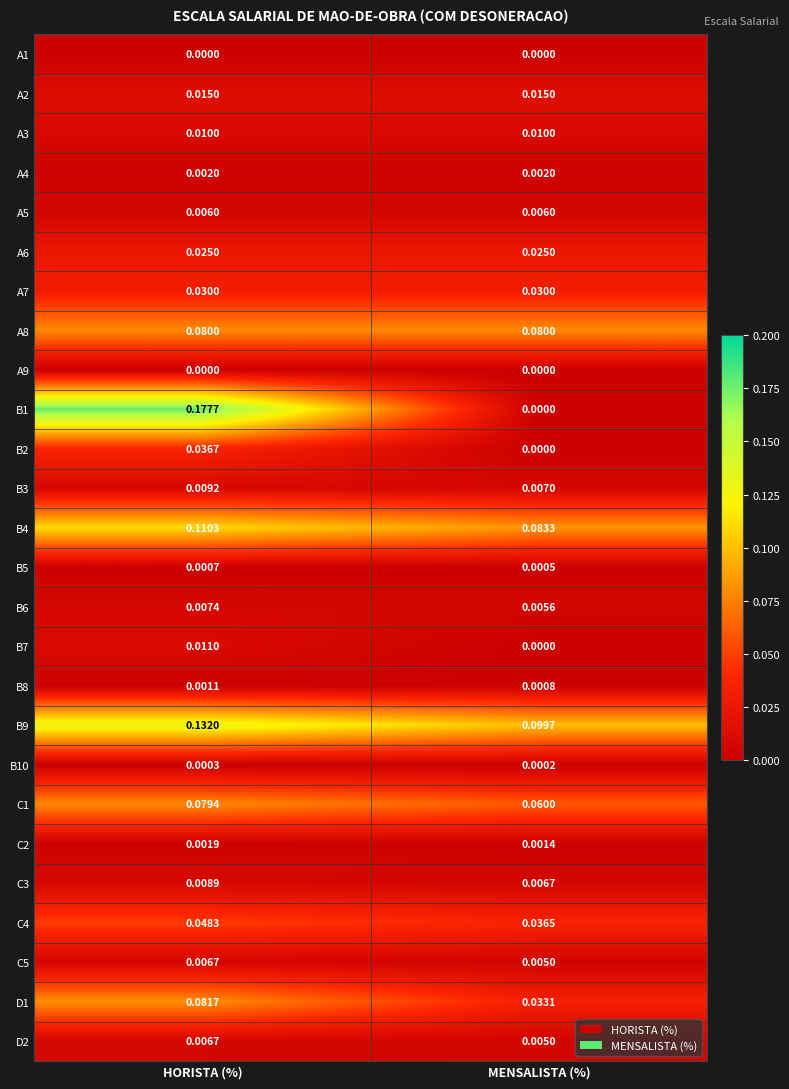

At which label is B4 closest to 0?

MENSALISTA (%)